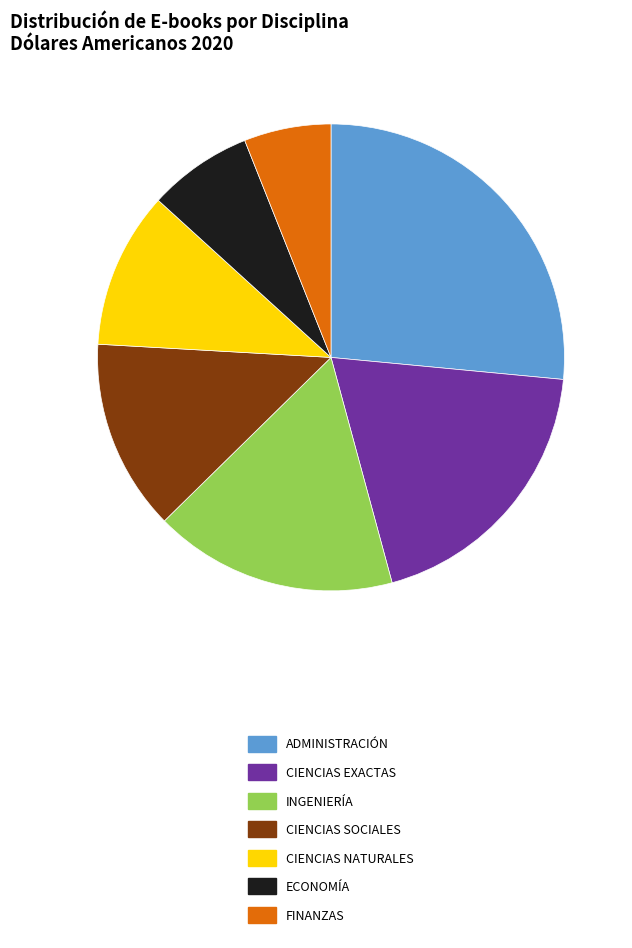

What is the largest slice in the pie chart?

ADMINISTRACIÓN